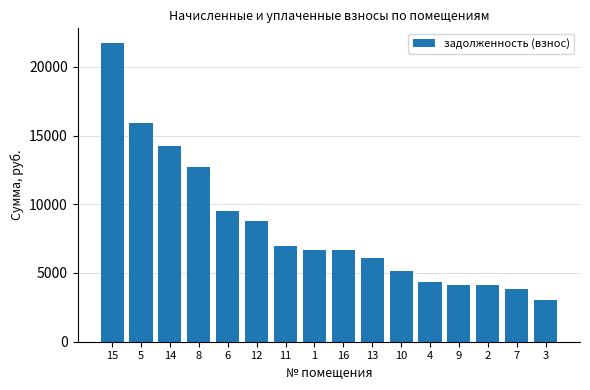

What is the maximum value shown in the chart?

21712.0